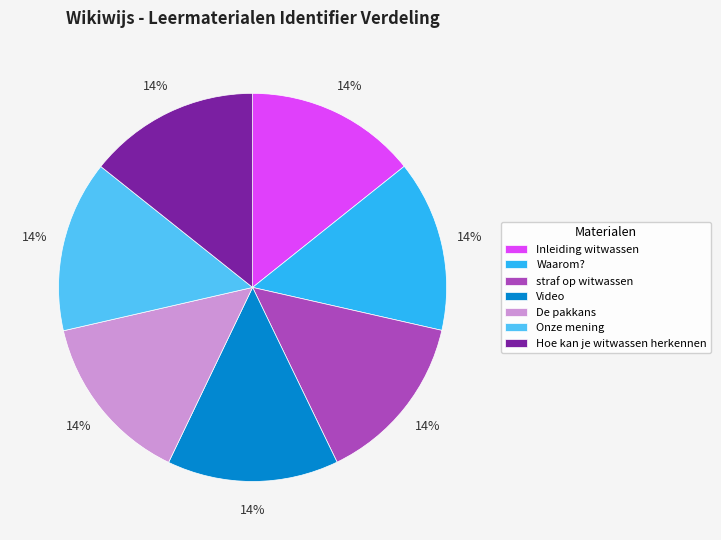

To the nearest percent, what percentage of the pie is Onze mening?

14%